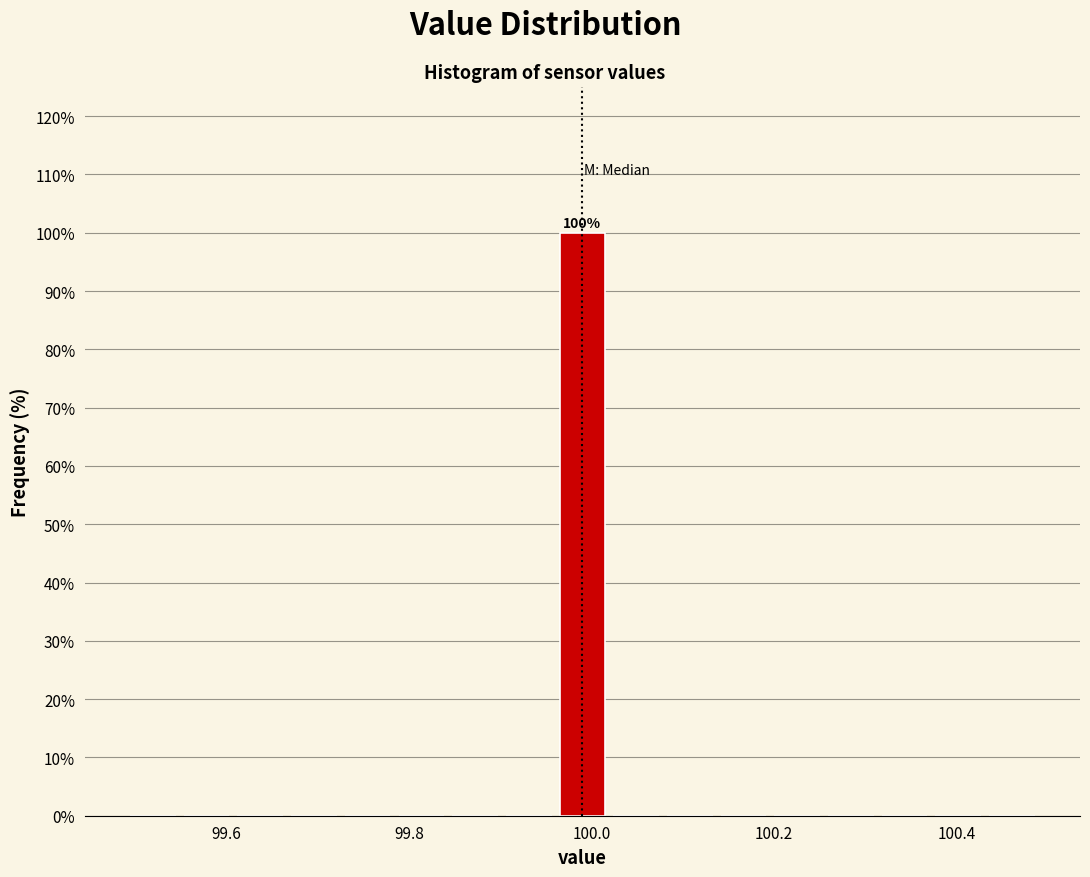

Around what value on the x-axis is the tallest bar? Give the approximate position of its centre, as read against the axis.

100.00